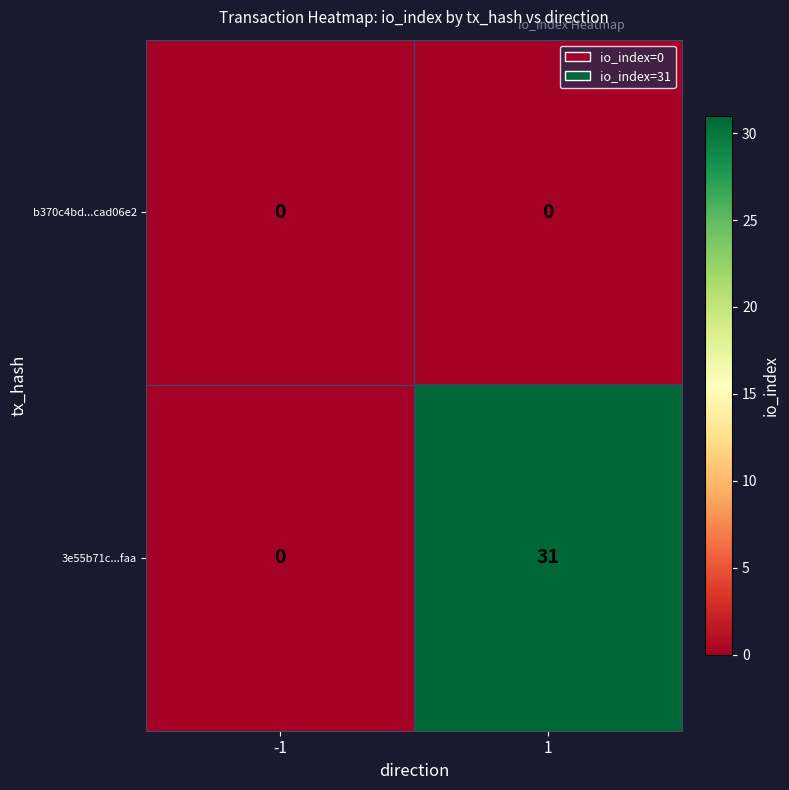

What is the greatest value displayed?

31